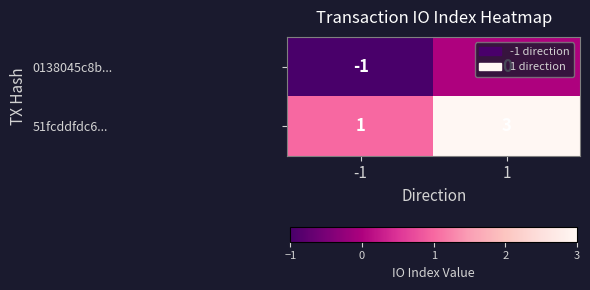

Is the value of 51fcddfdc6... at -1 greater than the value of 0138045c8b... at -1?

Yes